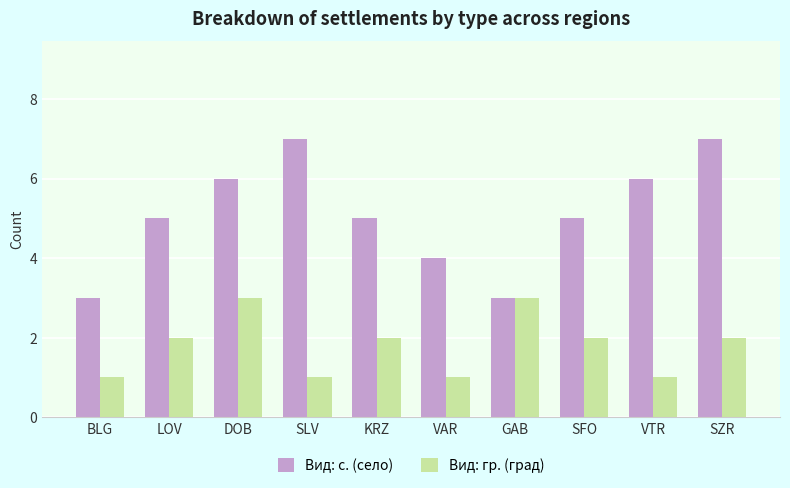

What is the smallest value displayed?

1